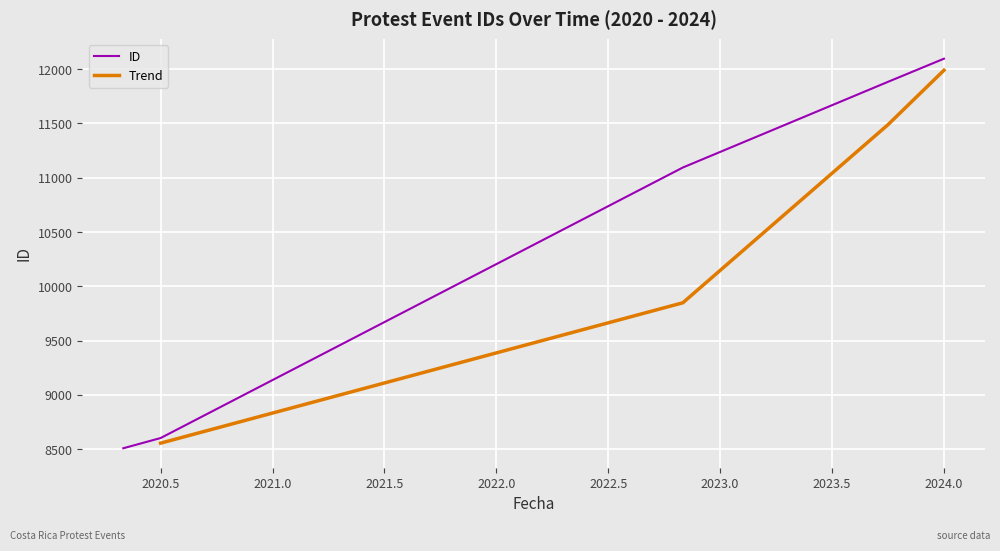

What is the minimum value shown in the chart?

8509